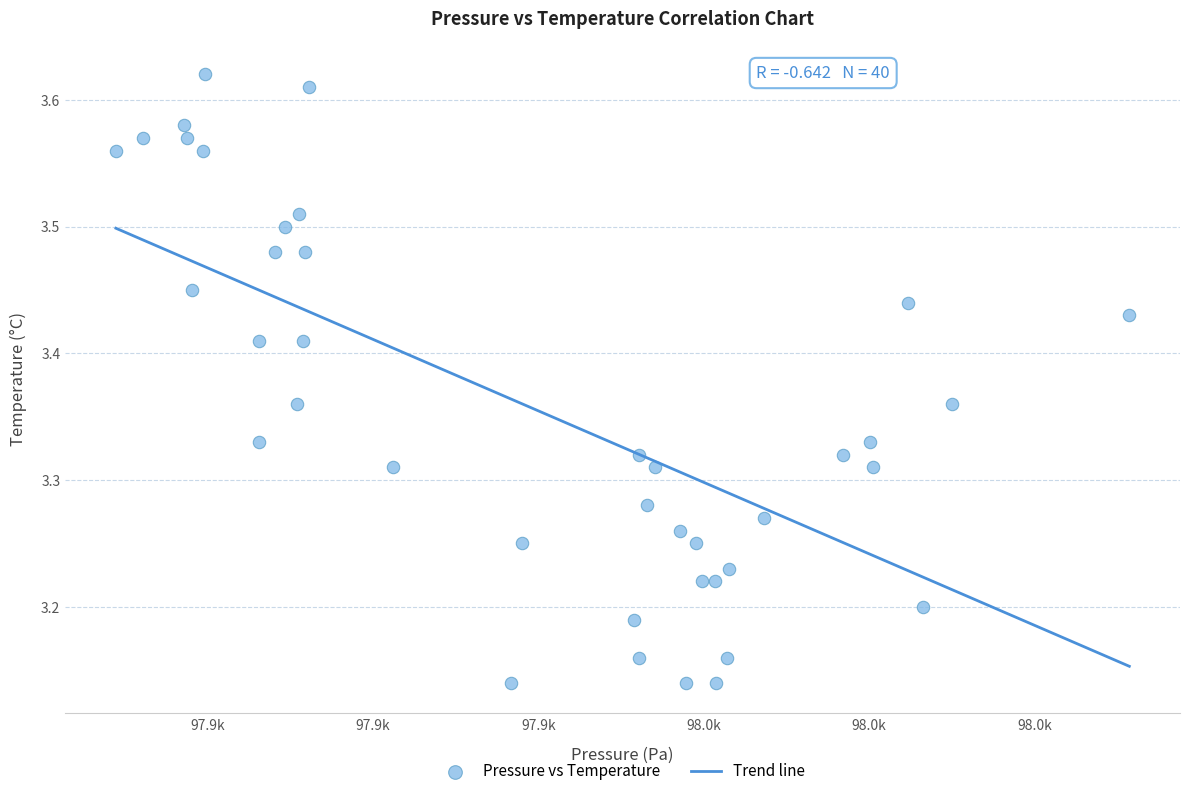

What is the range of X values (max minus min)?

61.2